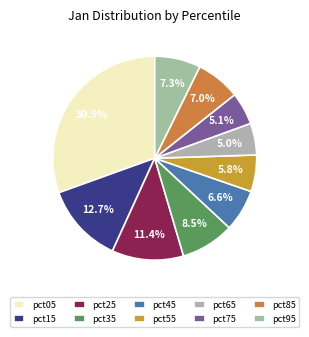

To the nearest percent, what portion does pct35 represent?

8%